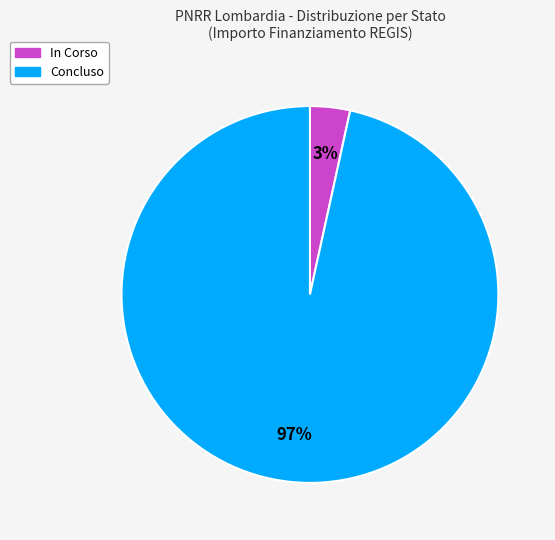

Rank the categories by value from lowest to highest.

In Corso, Concluso